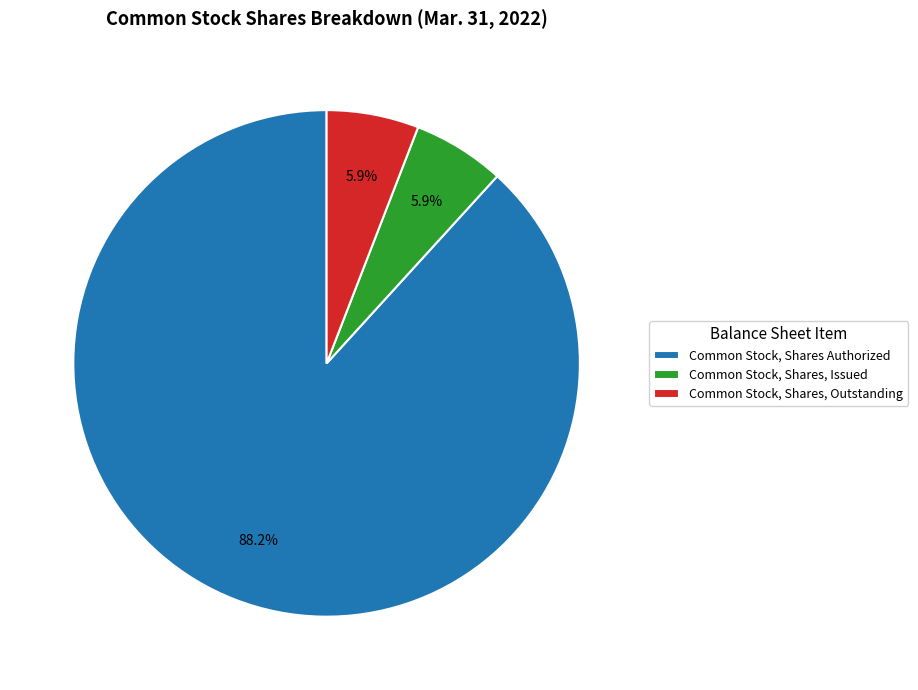

How many slices are in this pie chart?

3